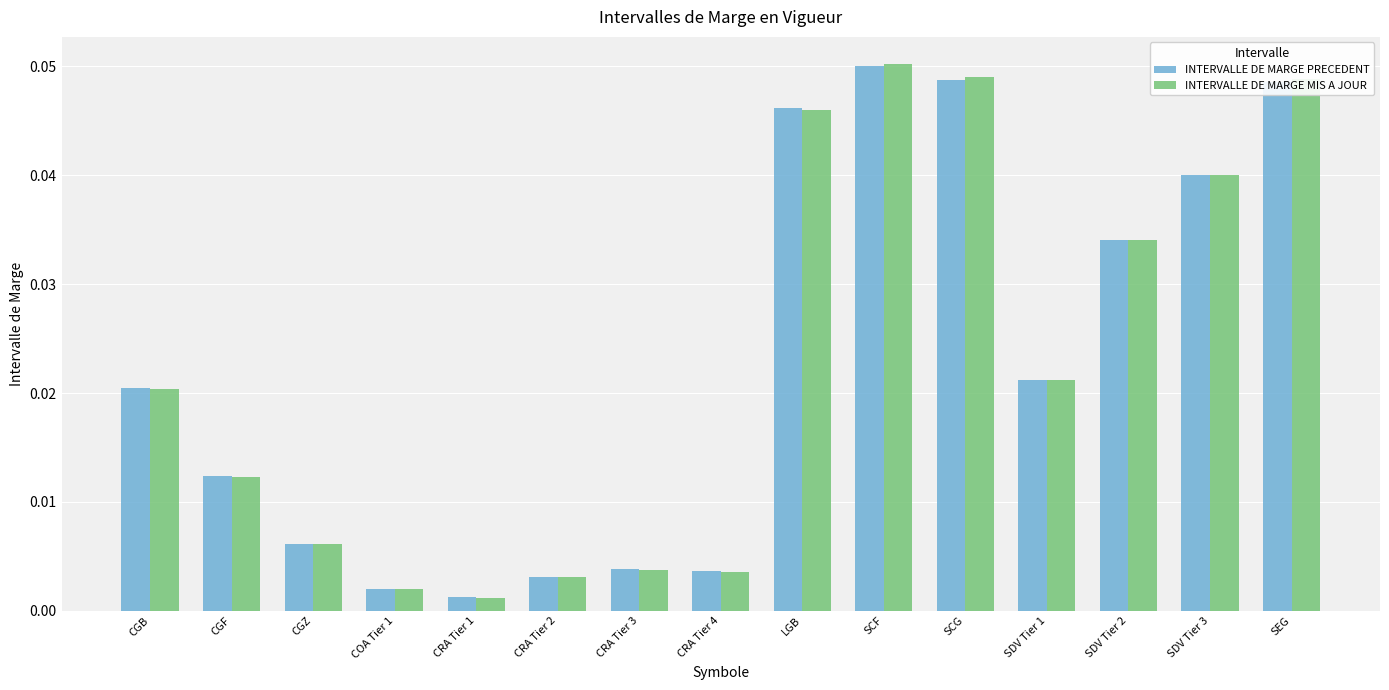

Is the value of INTERVALLE DE MARGE PRECEDENT at SCF greater than the value of INTERVALLE DE MARGE MIS A JOUR at CRA Tier 4?

Yes